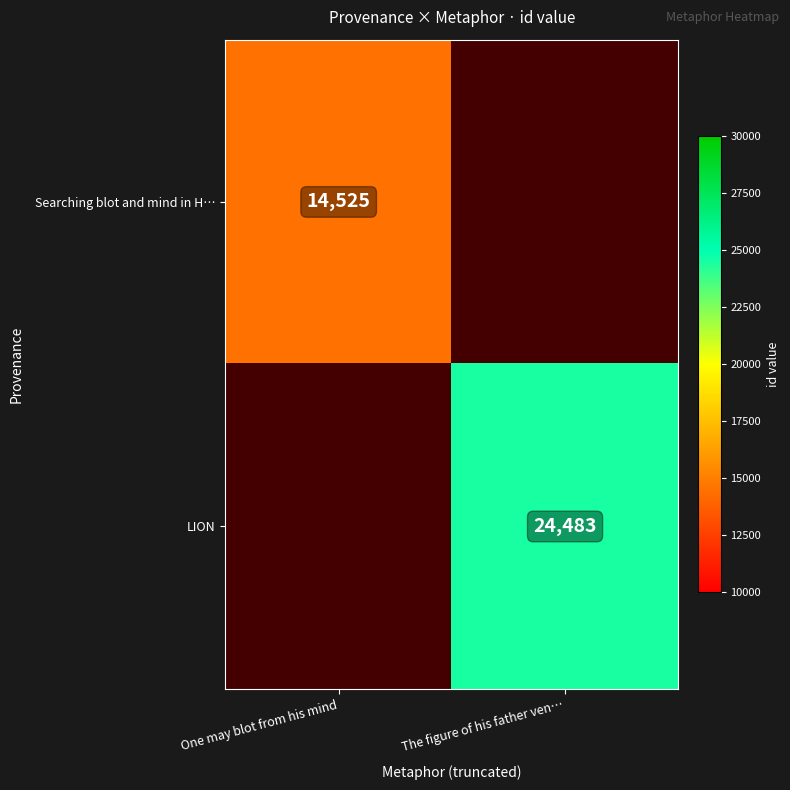

How many series are shown in this chart?

2